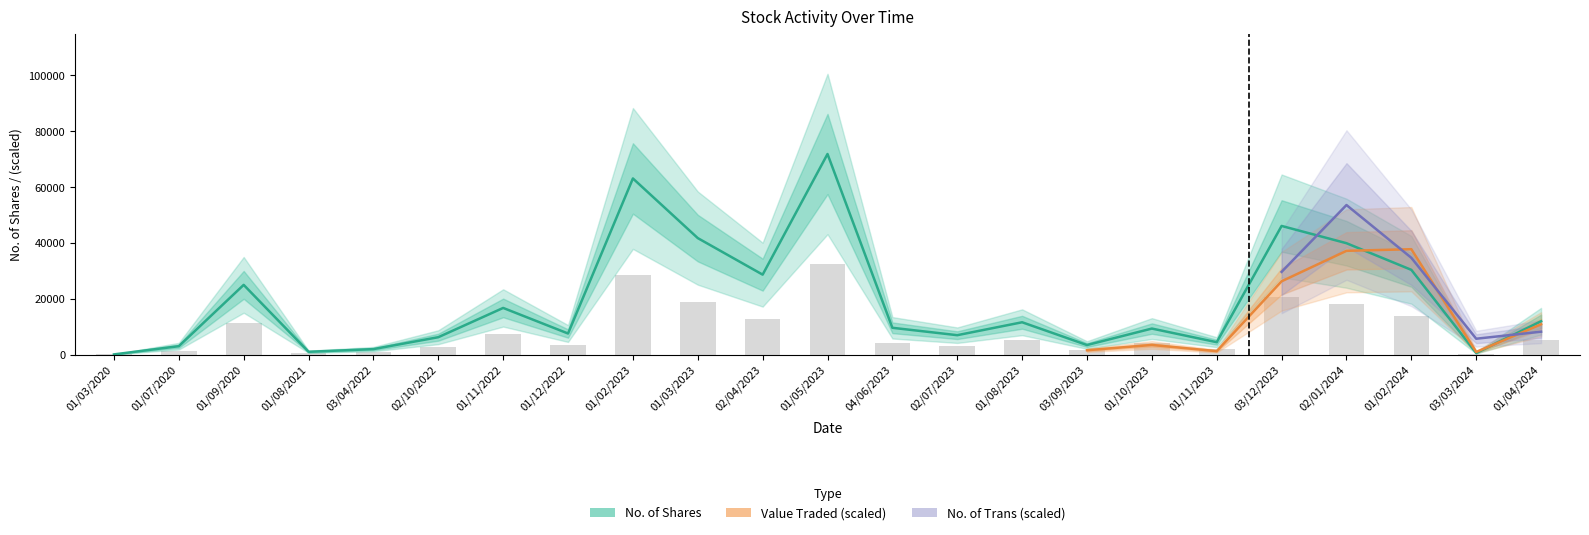

What are all the series names shown in the legend?

No. of Shares, Value Traded, No. of Trans